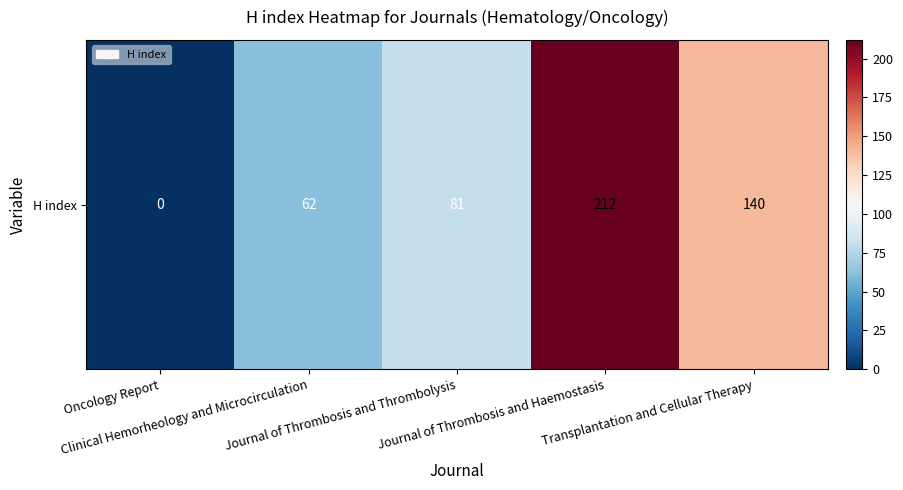

List the labels in order of value, largest first.

Journal of Thrombosis and Haemostasis, Transplantation and Cellular Therapy, Journal of Thrombosis and Thrombolysis, Clinical Hemorheology and Microcirculation, Oncology Report